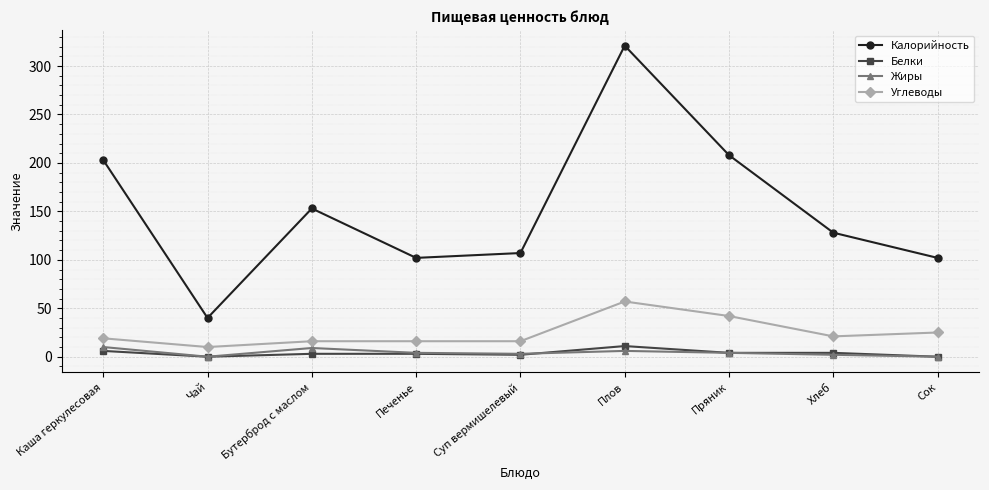

What is the label of the 7th point from the right?

Бутерброд с маслом